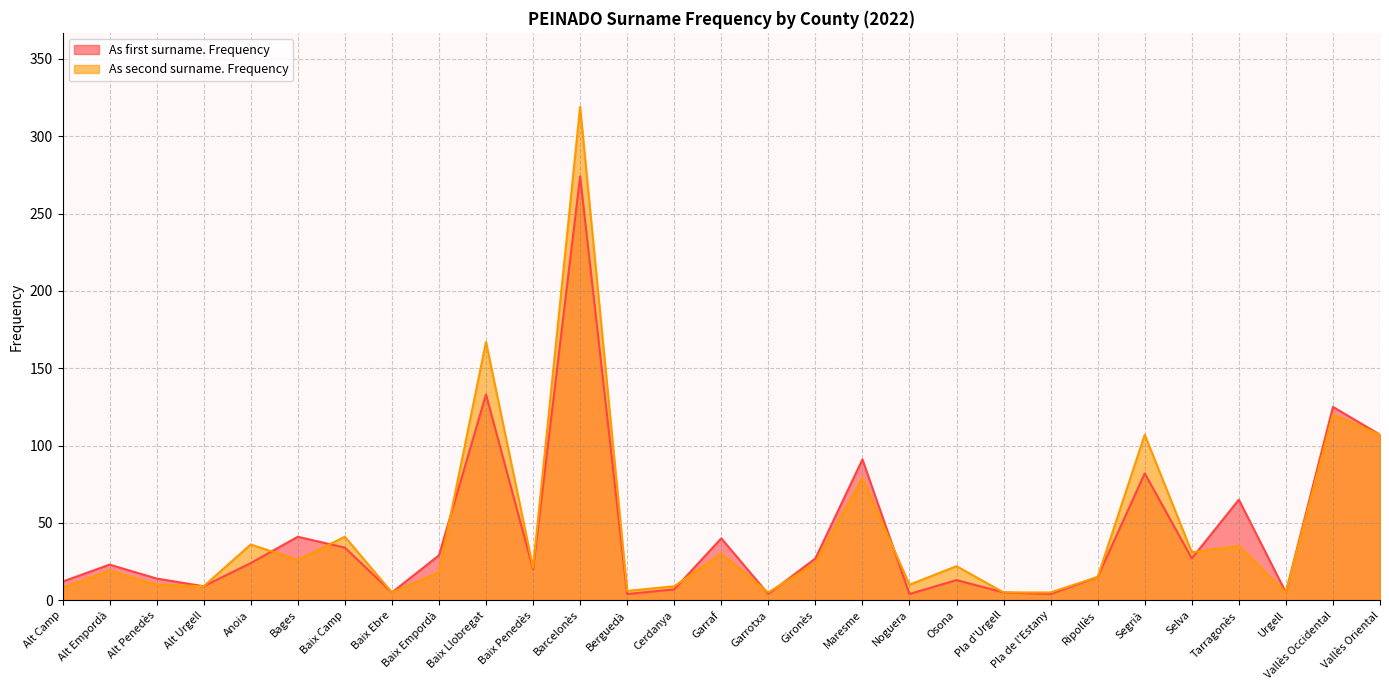

What are all the series names shown in the legend?

As first surname. Frequency, As second surname. Frequency